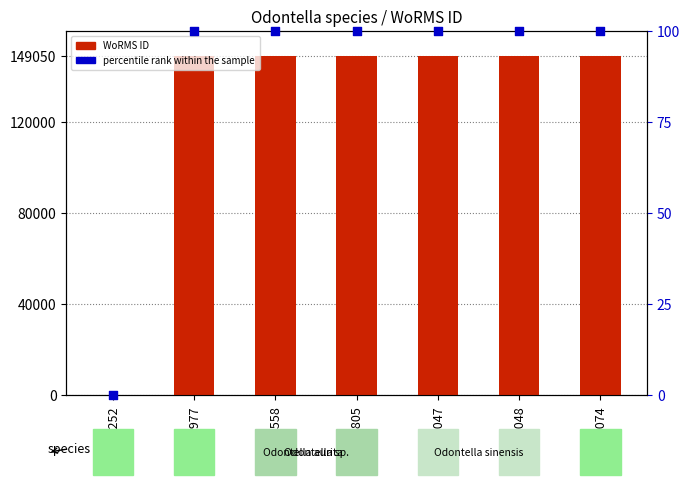

What is the total value across all series at RCC7048?

149195.0